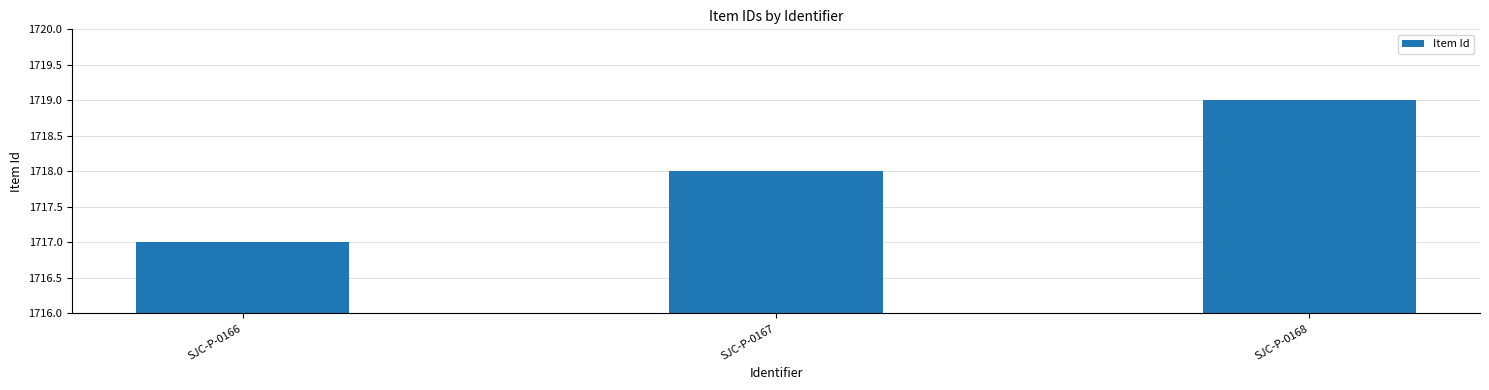

How many values are below 1718?

1